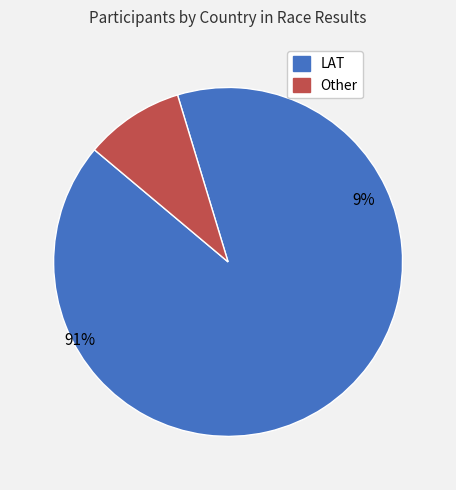

Which category has the biggest portion of the pie?

LAT